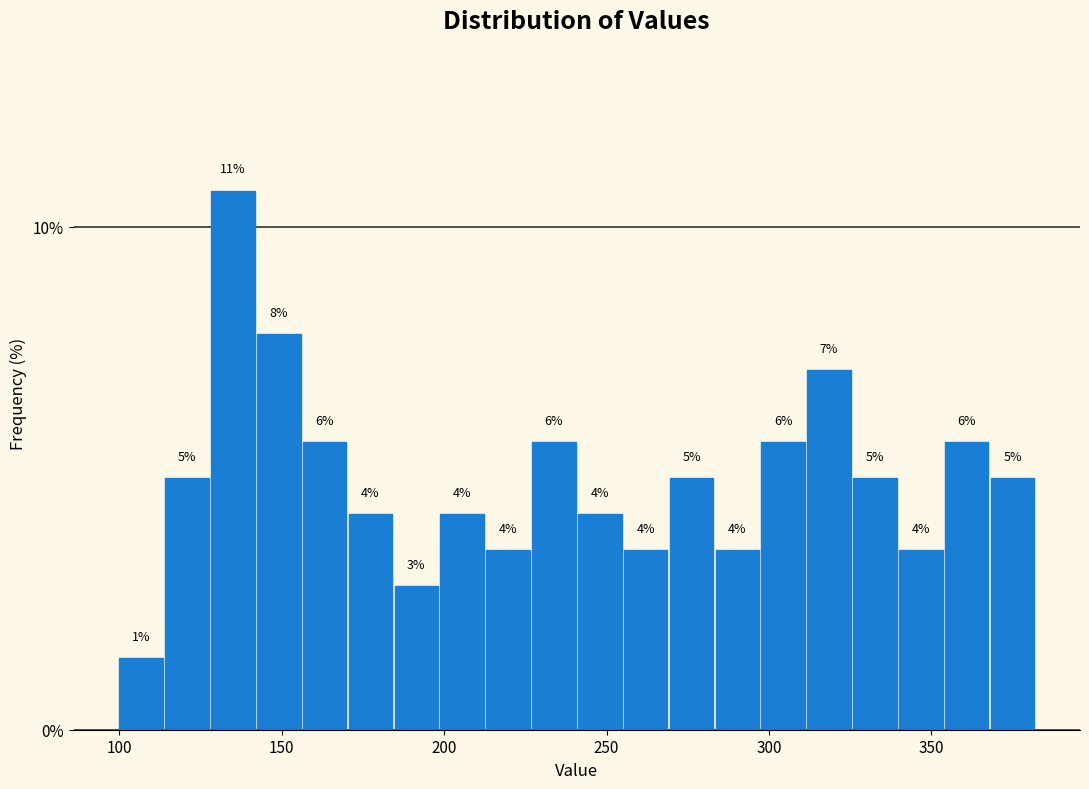

Around what value on the x-axis is the tallest bar? Give the approximate position of its centre, as read against the axis.

135